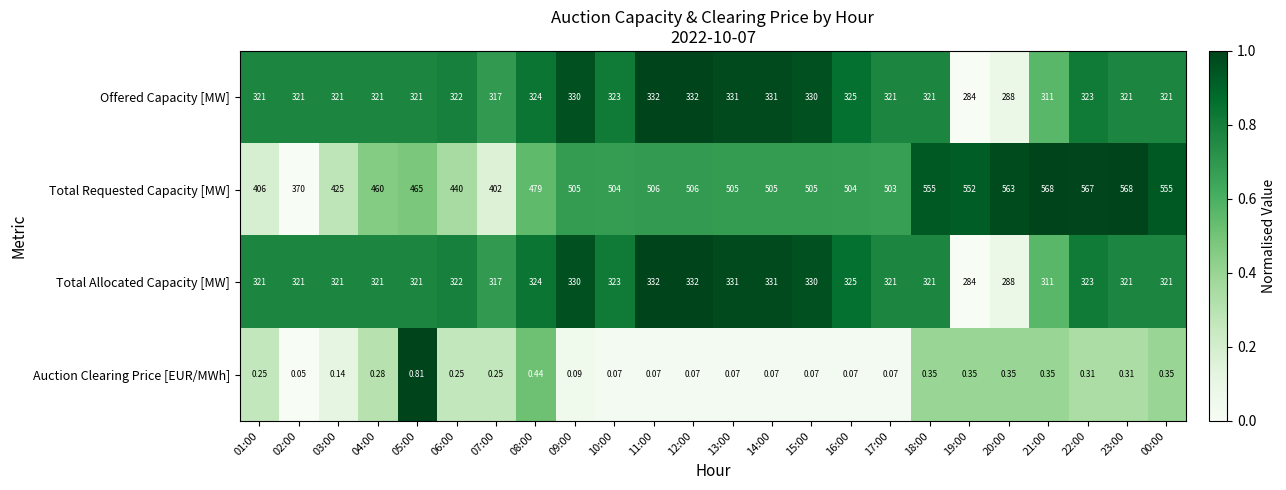

Is the value of Total Requested Capacity [MW] at 19:00 greater than the value of Offered Capacity [MW] at 22:00?

Yes